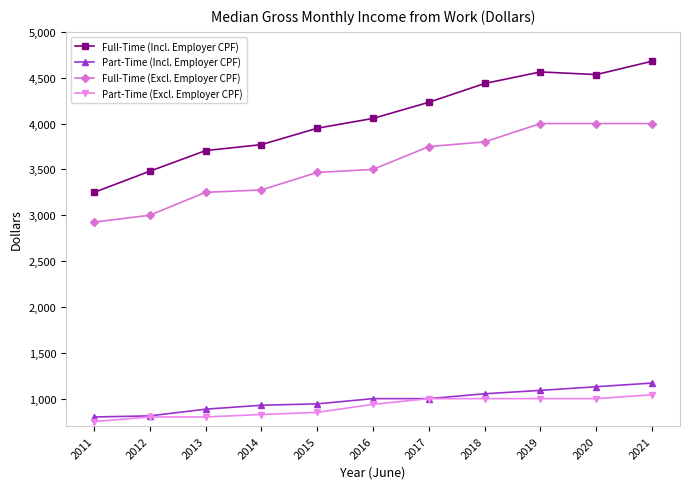

What is the minimum value for Full-Time (Incl. Employer CPF)?

3249